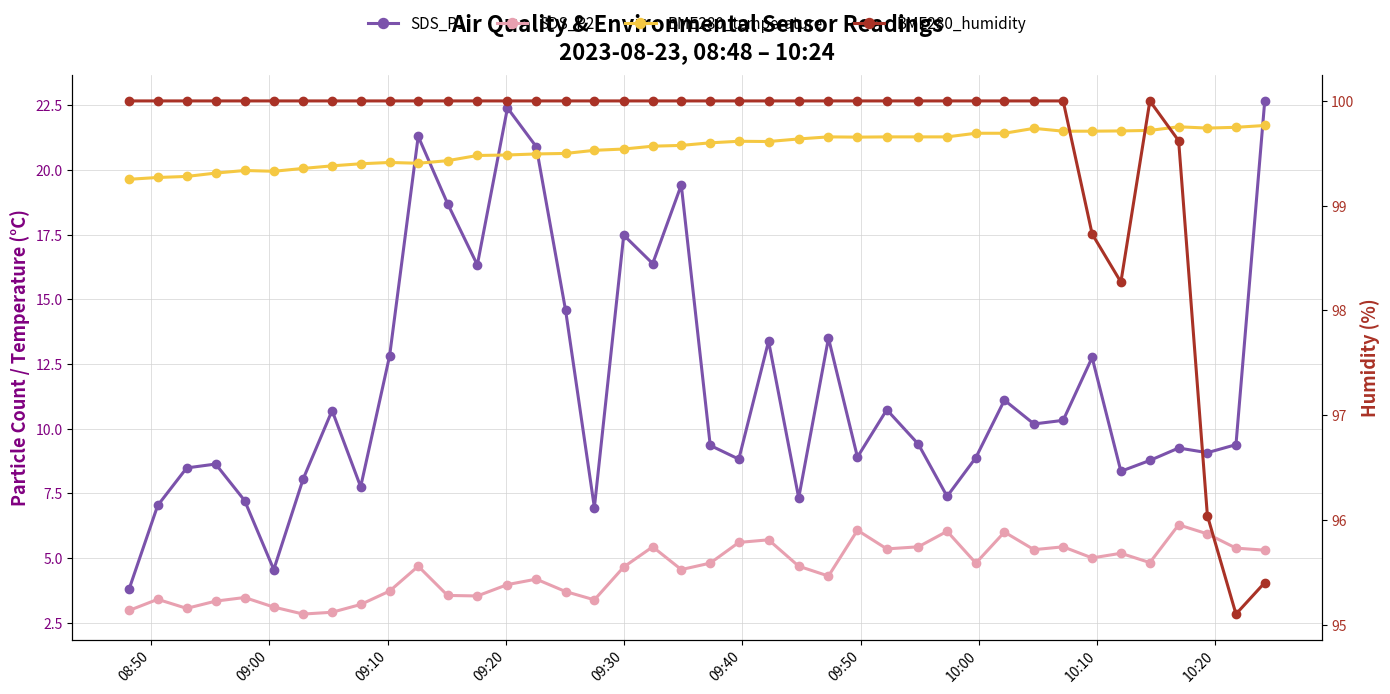

What is the difference between the maximum and minimum values in the SDS_P2 series?

3.5